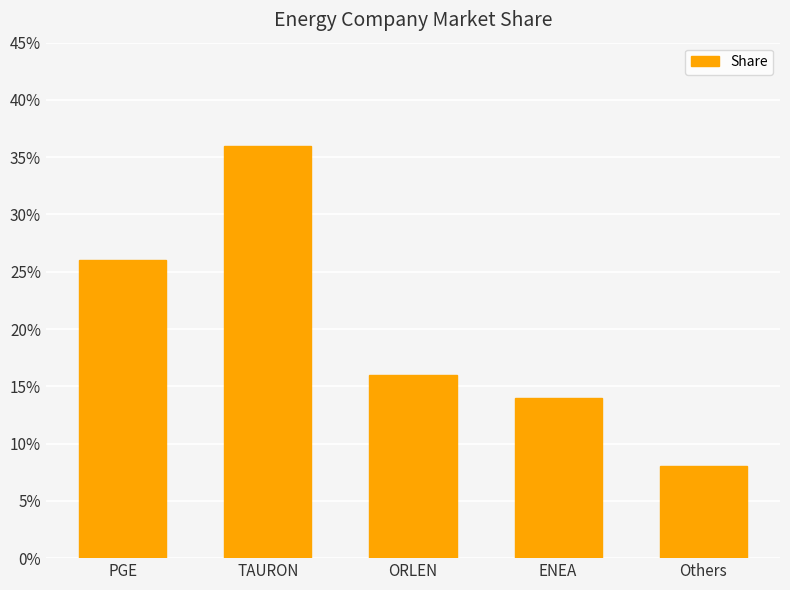

Does the chart contain any negative values?

No